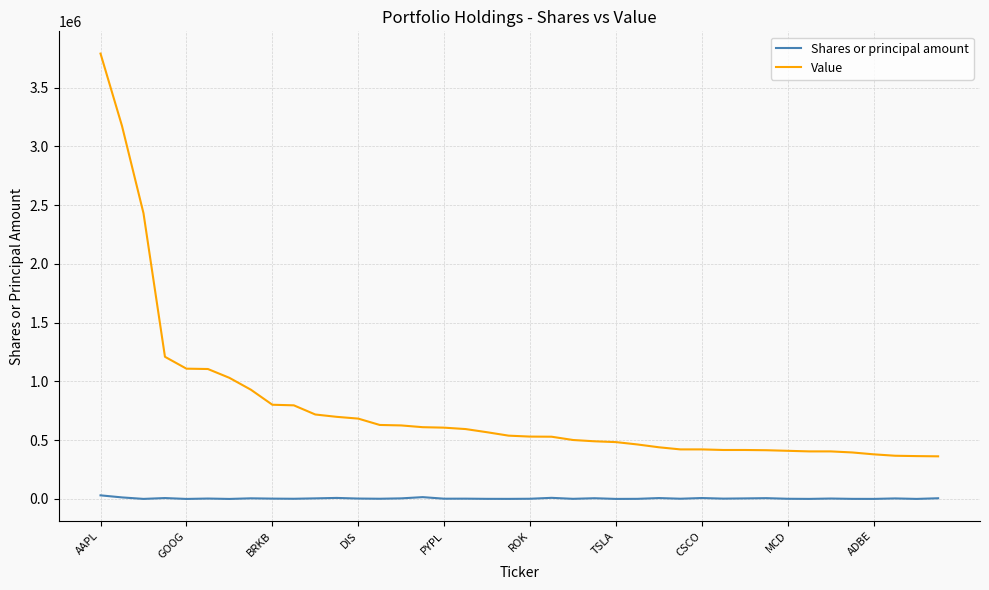

True or false: Value and Shares or principal amount cross at least once.

False